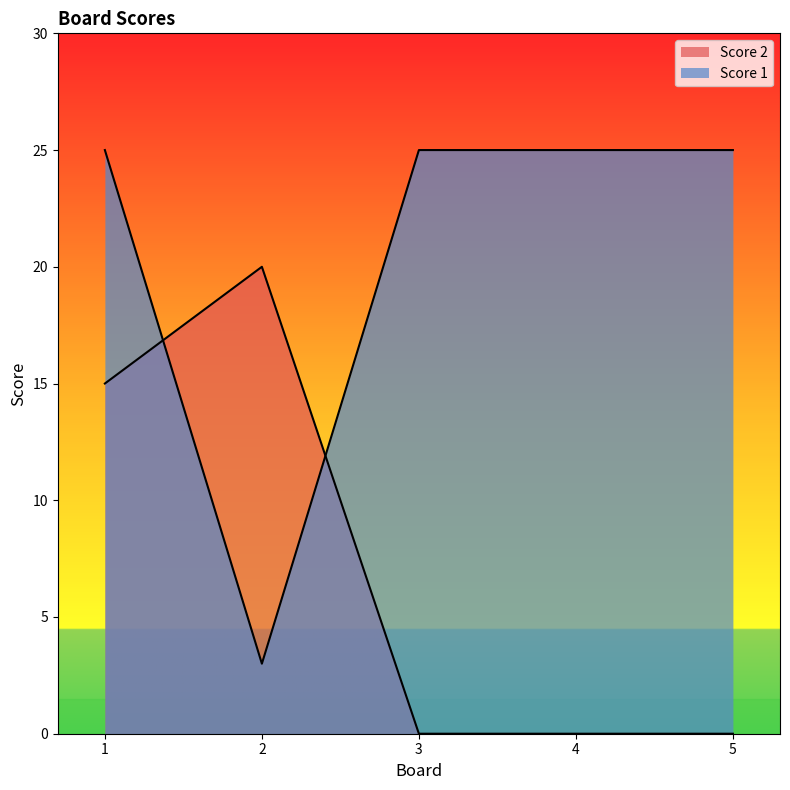

How many values in Score 2 are above zero?

2